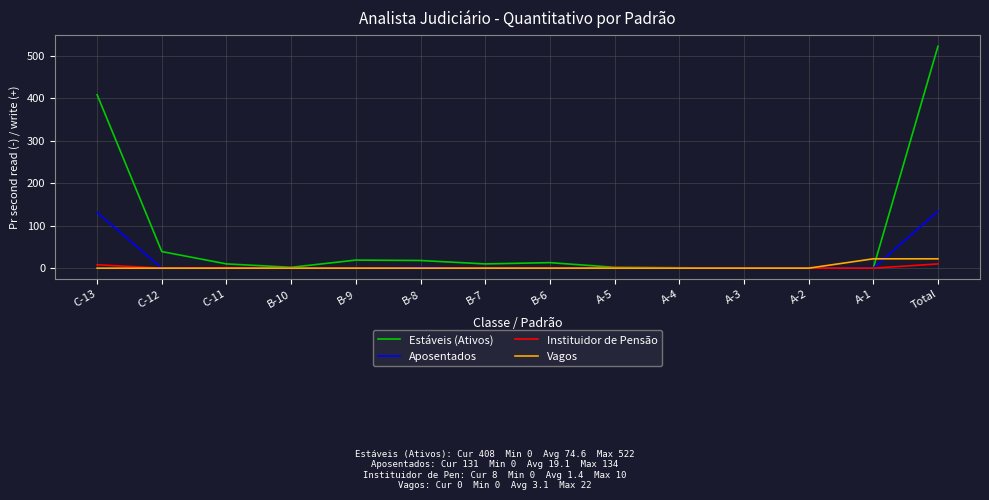

What position from the right is B-10?

11